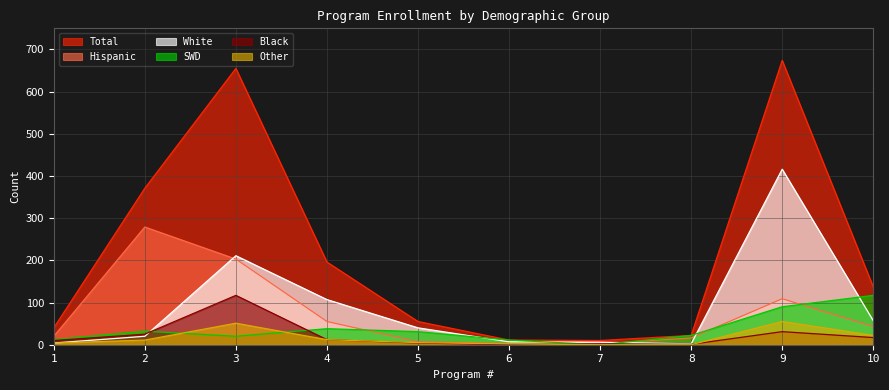

What is the sum of the White values at 9 and 3?

627